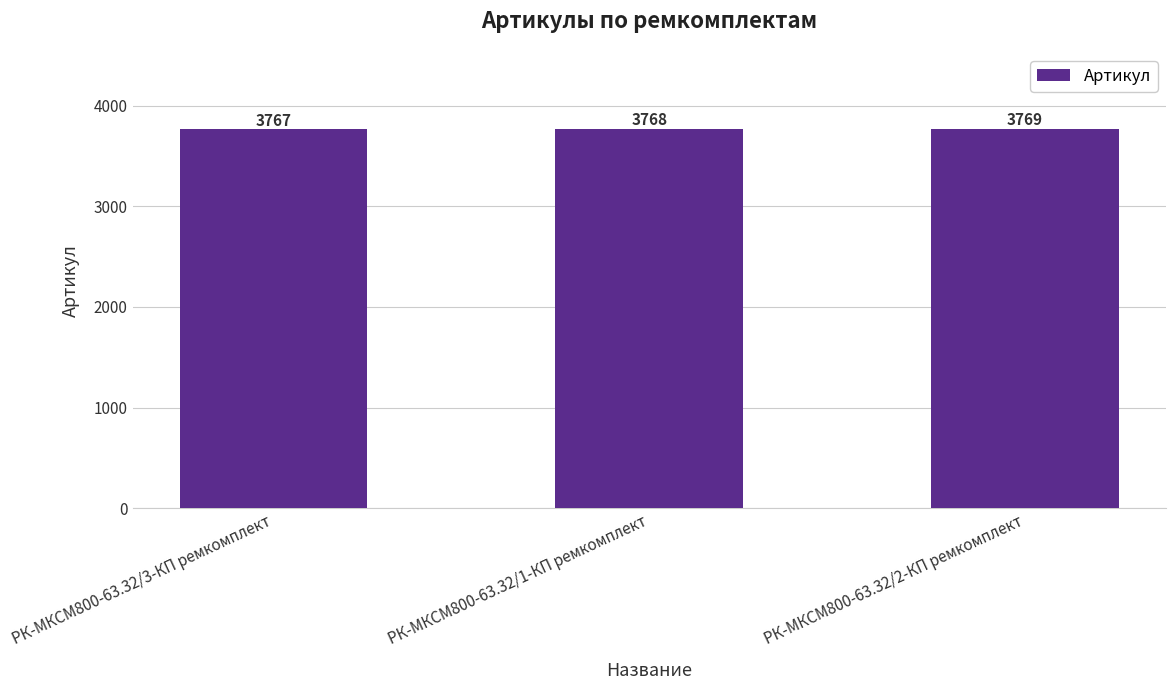

What is the smallest value displayed?

3767